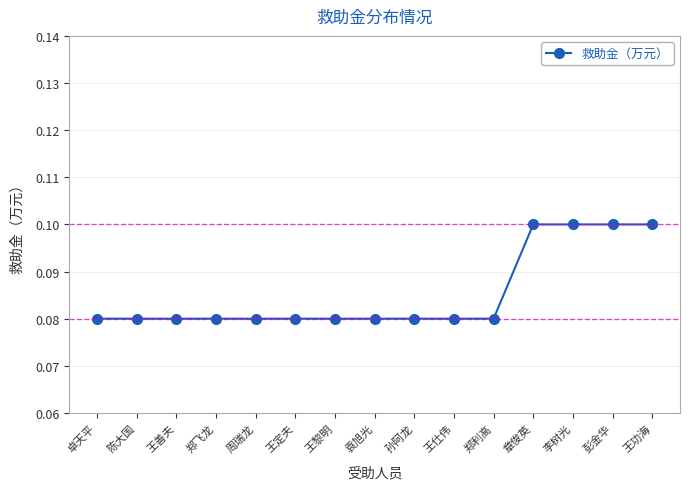

Is this an area chart (filled region under the line)?

No